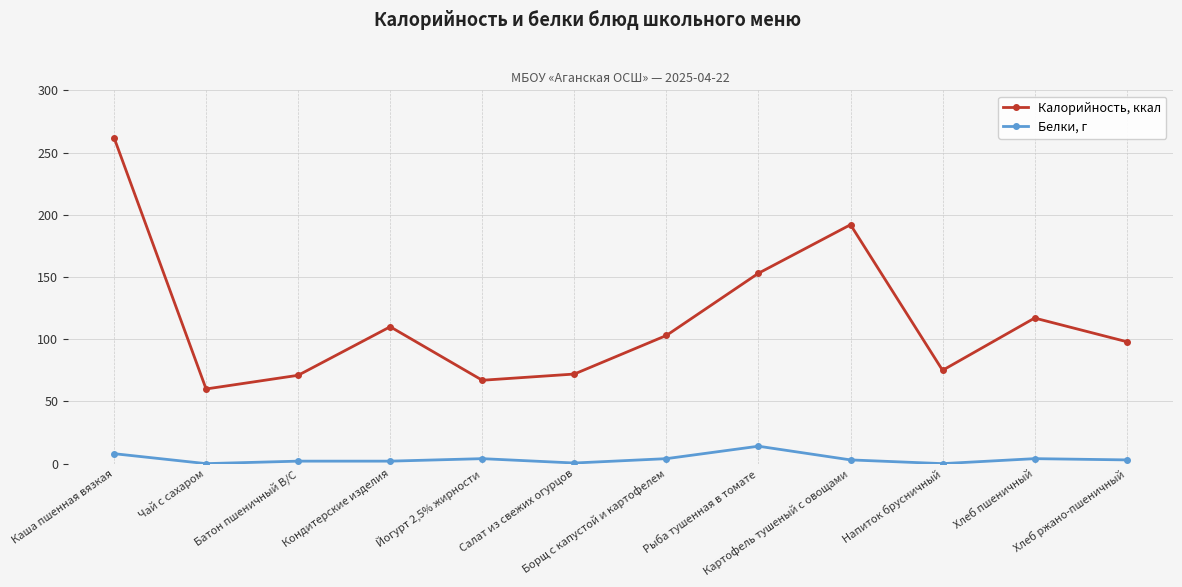

What is the label of the 3rd point from the right?

Напиток брусничный